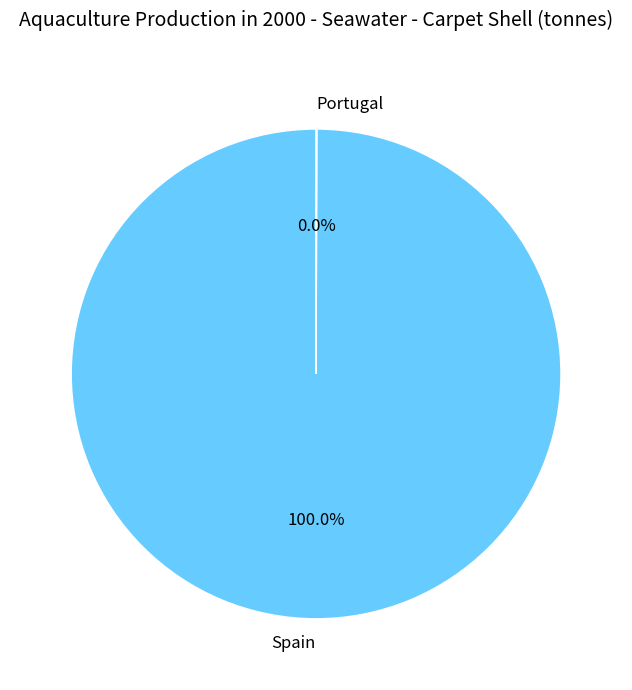

The Spain slice represents 100% of the pie. True or false?

True